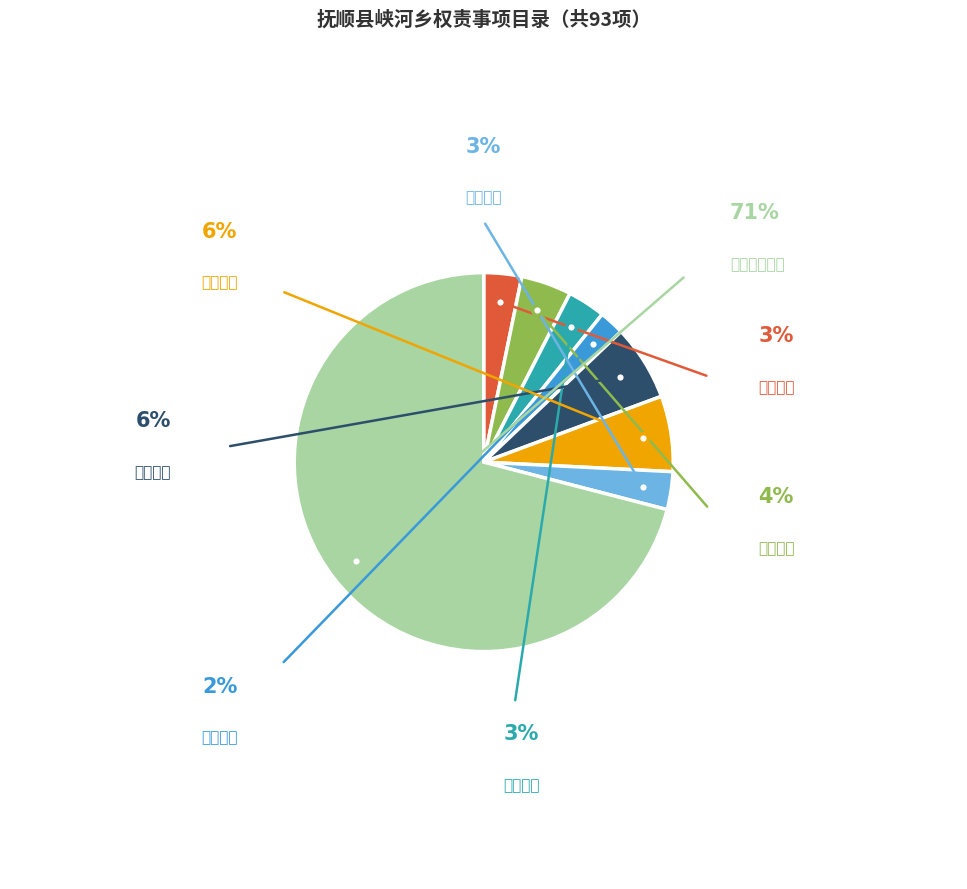

Which slice is the largest?

其他行政权力